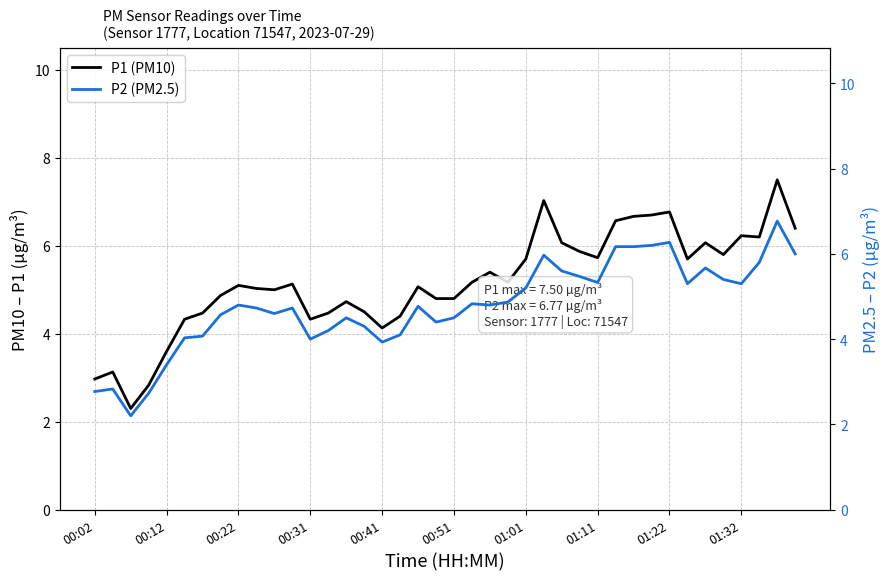

True or false: P2 (PM2.5) and P1 (PM10) intersect in this chart.

False